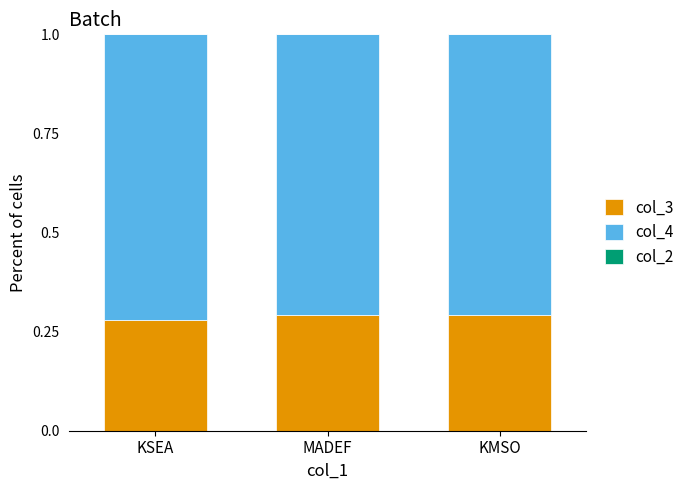

What is the sum of the col_3 values at KSEA and MADEF?

0.6